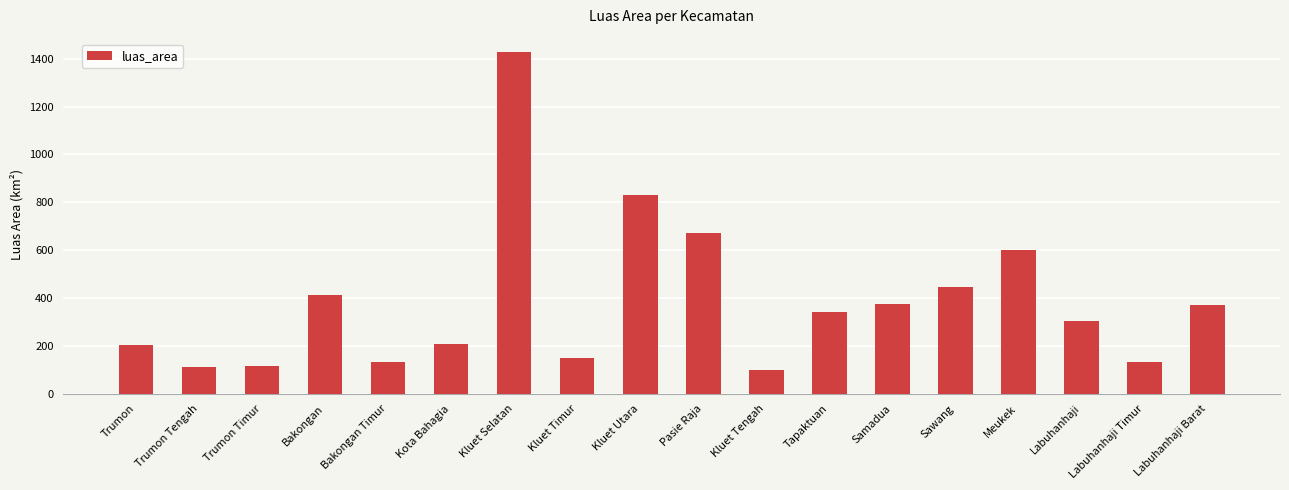

What is the maximum value shown in the chart?

1428